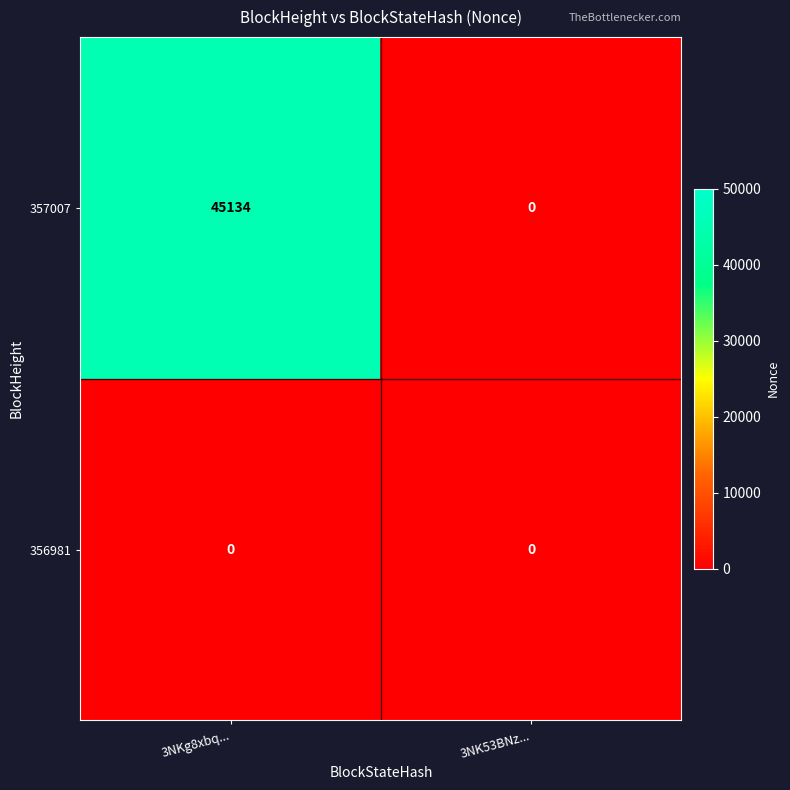

Is it true that 357007 equals -16163 at 3NK53BNz...?

False